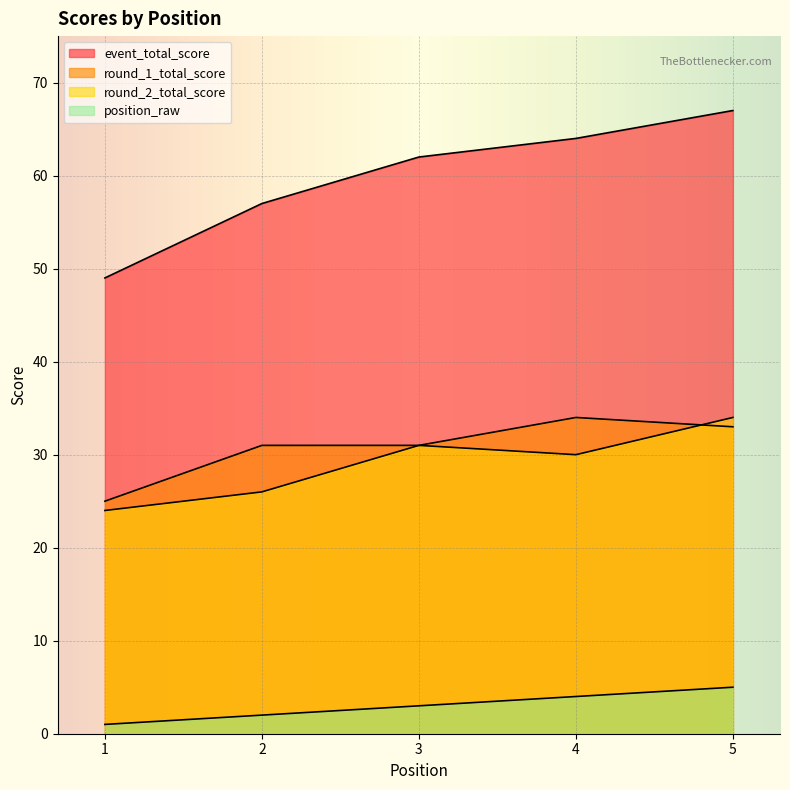

Rank the series by their maximum value, from highest to lowest.

event_total_score, round_1_total_score, round_2_total_score, position_raw